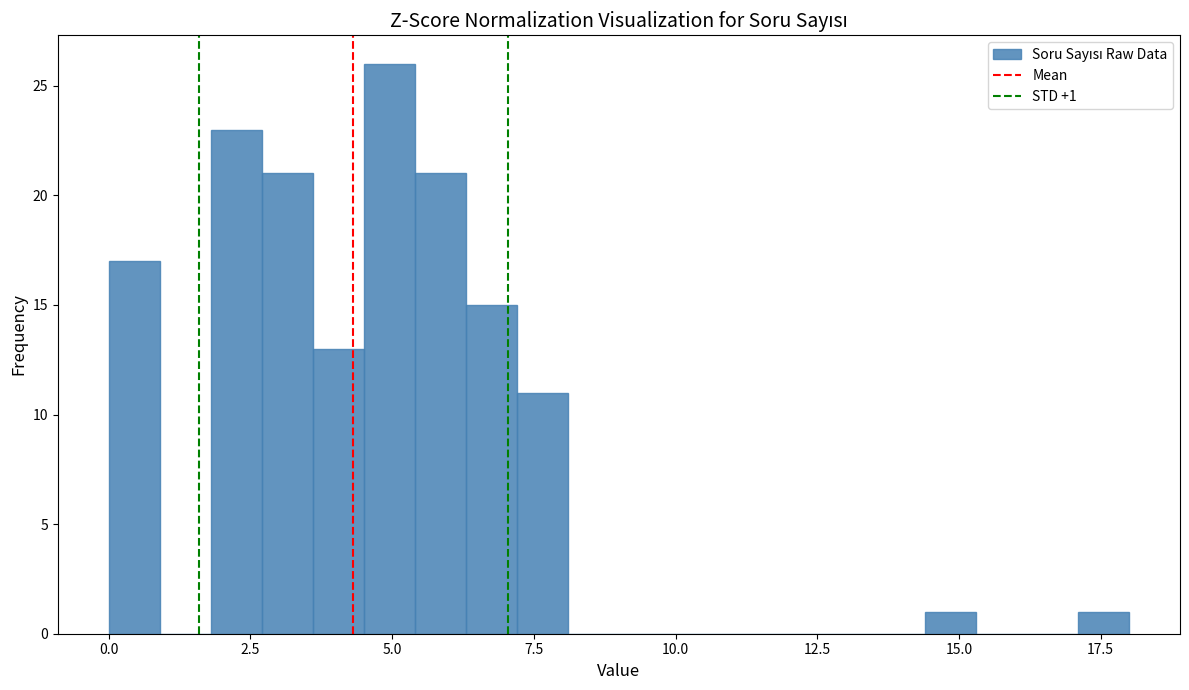

Read against the x-axis, roughly where is the centre of the tallest bar?

5.0